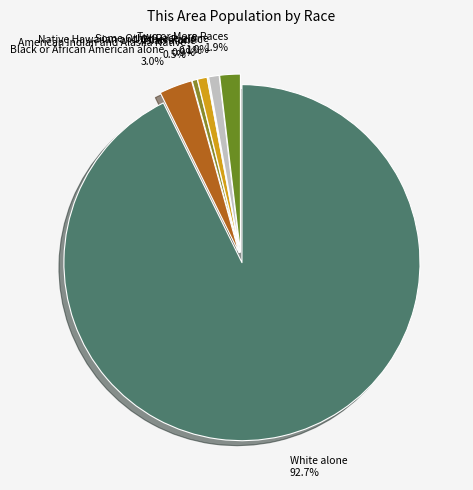

Which slice is the largest?

White alone